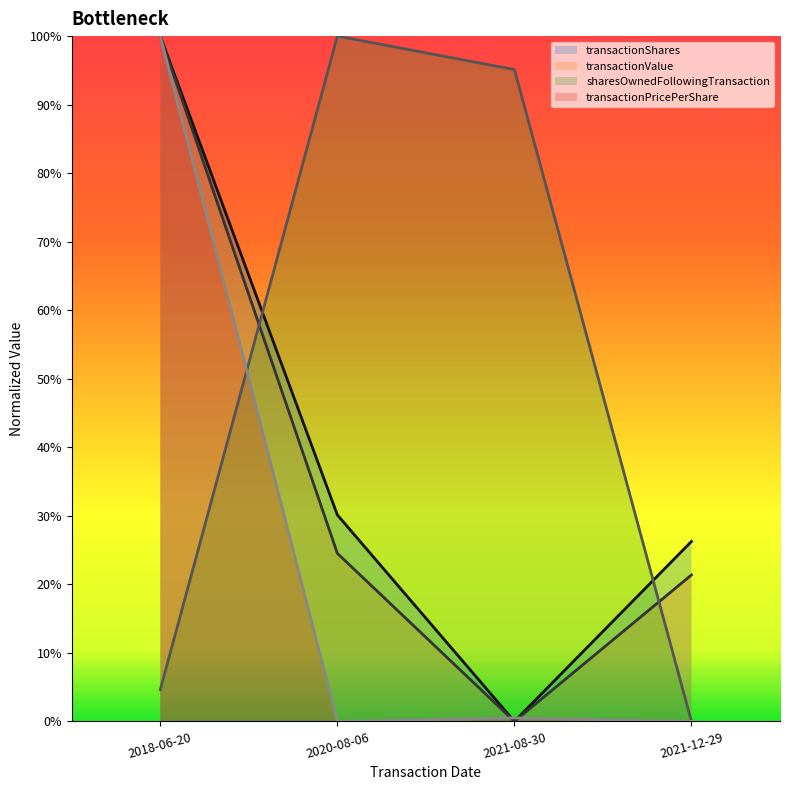

At which category does transactionPricePerShare reach its first local peak?

2021-08-30